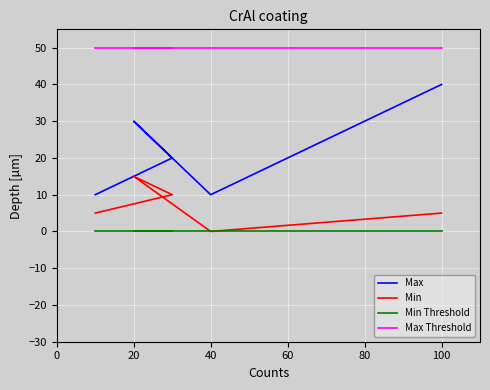

Is the value of Max at 20 greater than the value of Max Threshold at 40?

No